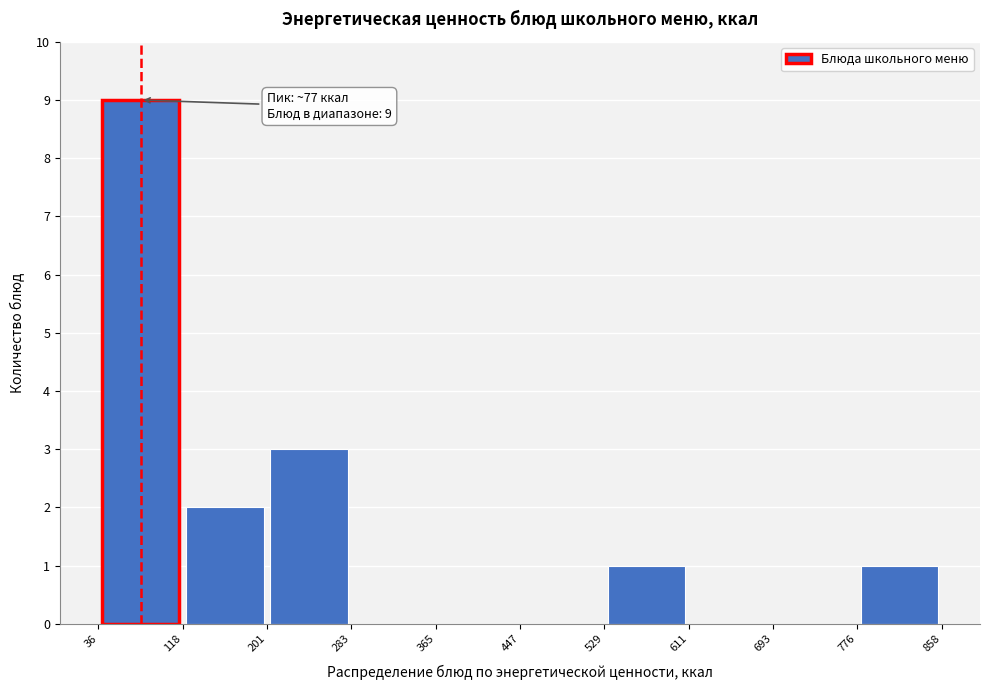

Over which range of the x-axis is the bar tallest?

36 to 118